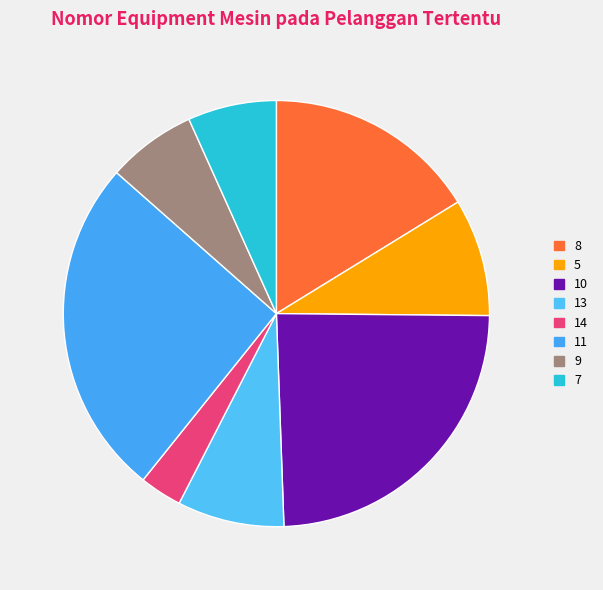

Is there any slice that represents more than half of the pie?

No